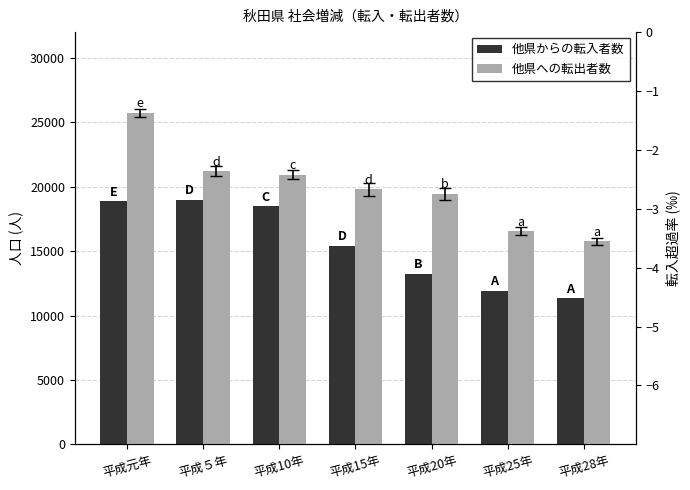

Which series has the widest spread of values?

他県への転出者数